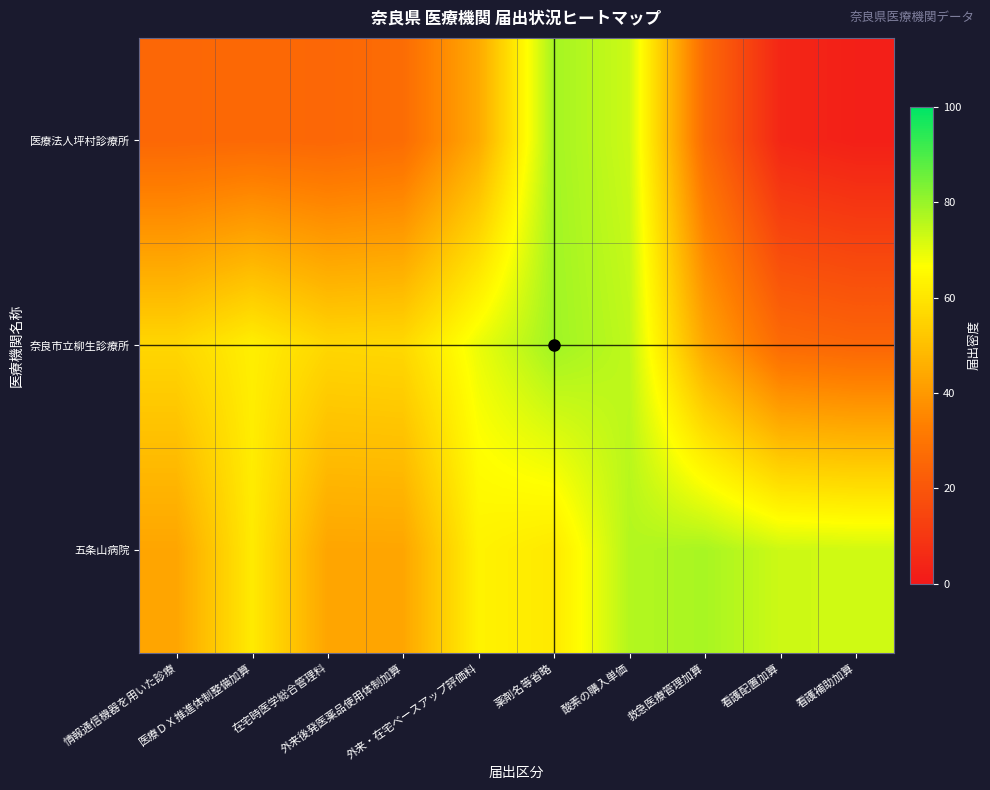

Which series has the largest total across all categories?

五条山病院